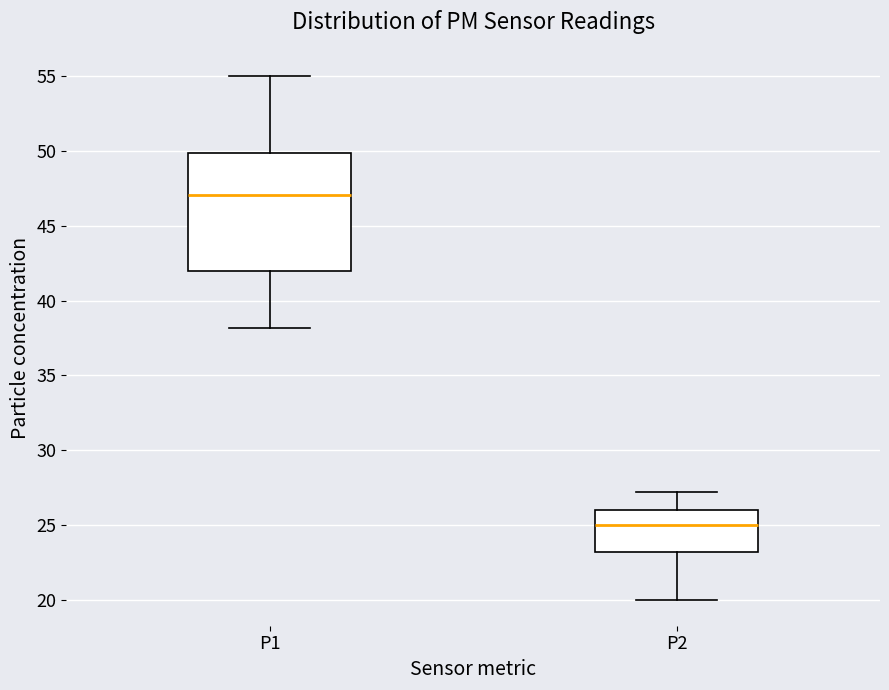

Where does the upper whisker of the box for P2 end on the y-axis? The values are not printed on the chart, so give them approximately, as read against the axis.

27